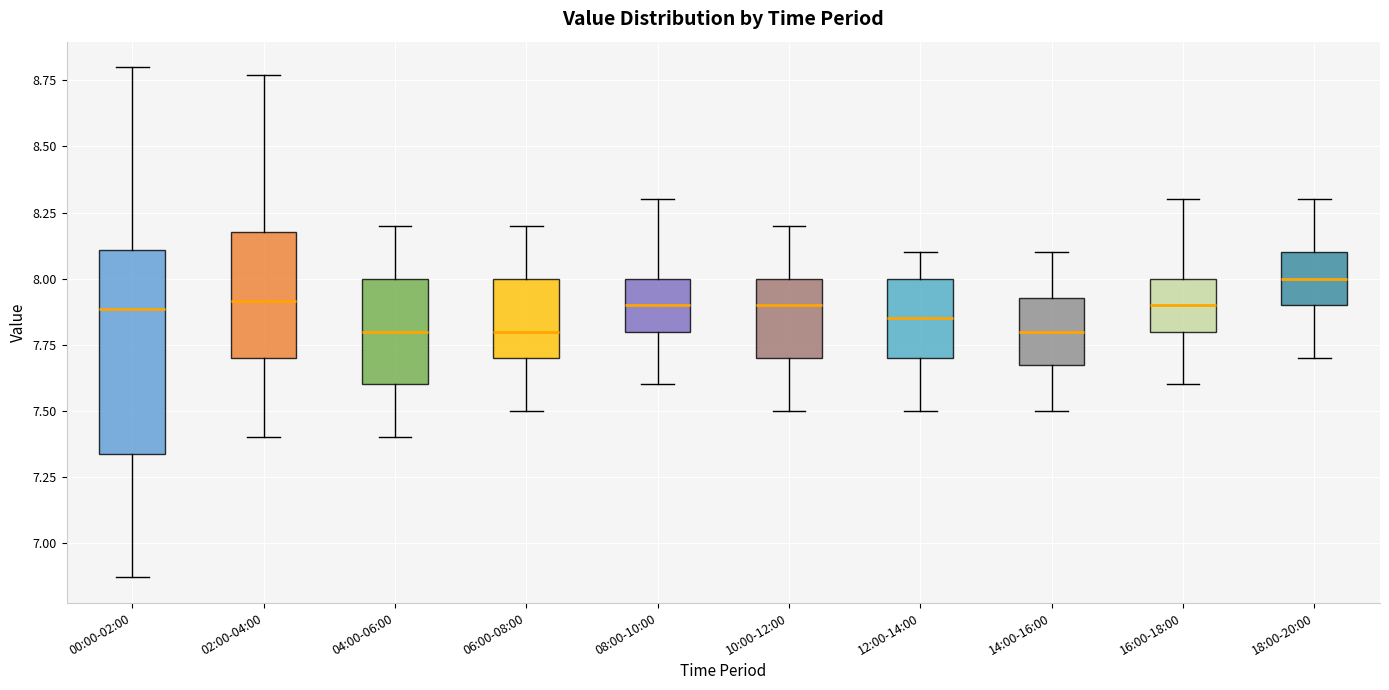

Where does the upper whisker of the box for 18:00-20:00 end on the y-axis? The values are not printed on the chart, so give them approximately, as read against the axis.

8.30